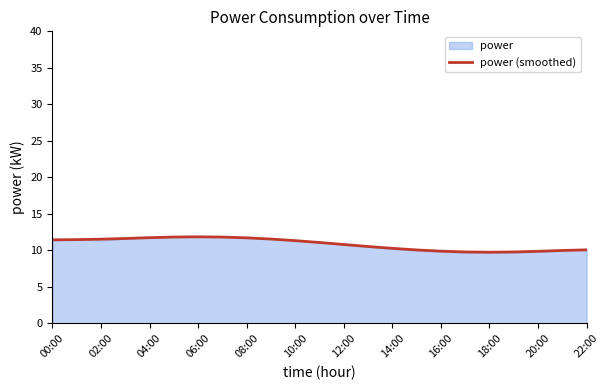

The chart shows a value of 10.5 at 13. True or false?

True